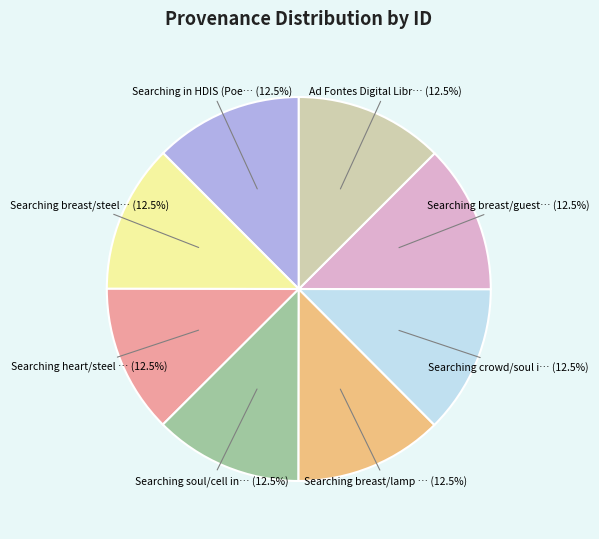

Is there any slice that represents more than half of the pie?

No